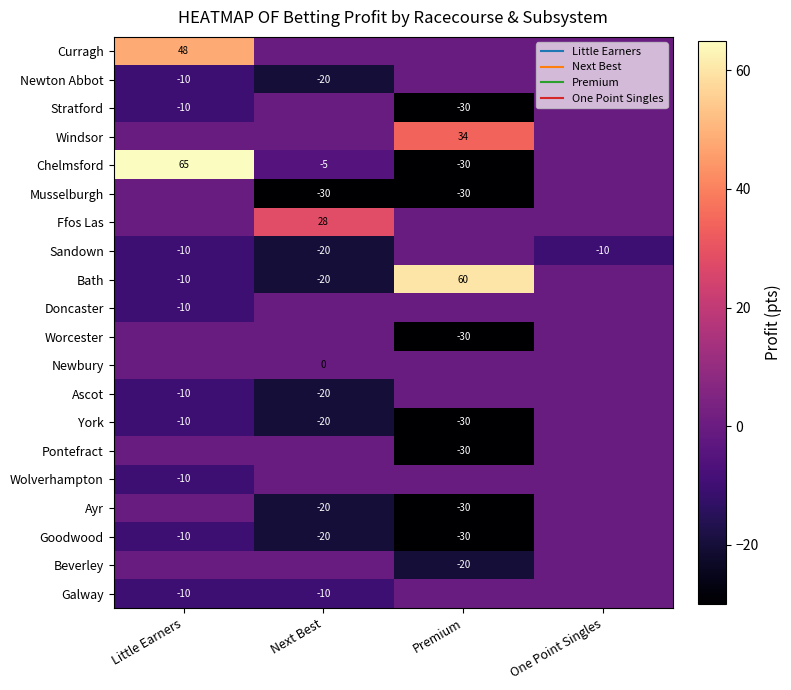

Which category has the highest value in the Goodwood series?

One Point Singles